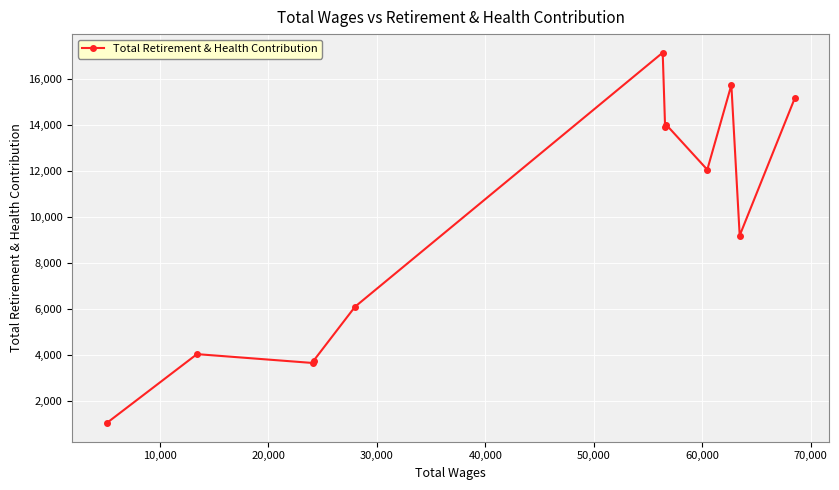

What is the difference between the second highest and minimum values?

14682